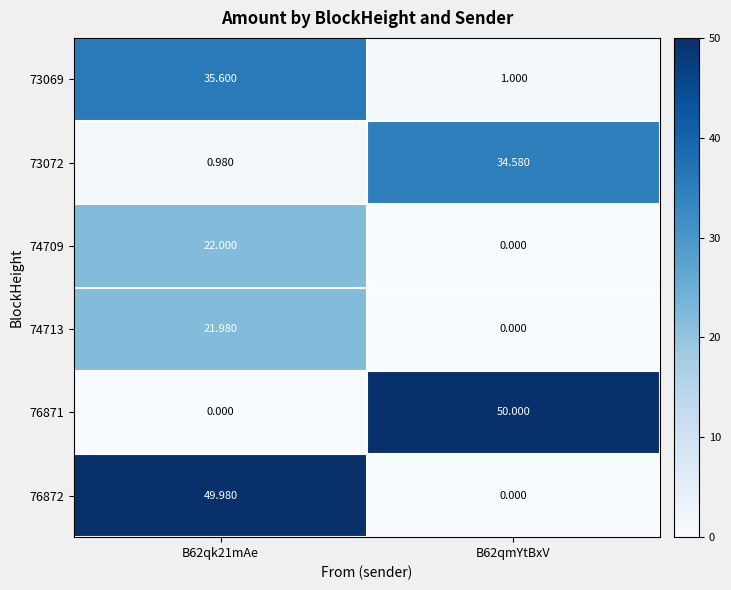

Count the number of data series in this chart.

6